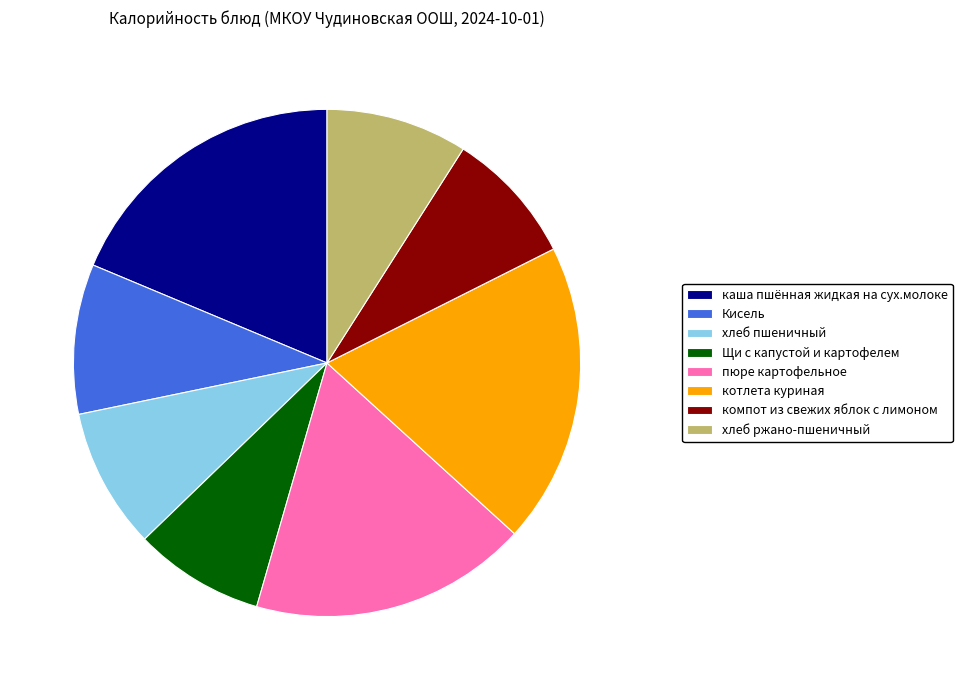

True or false: хлеб ржано-пшеничный accounts for 1% of the total.

False